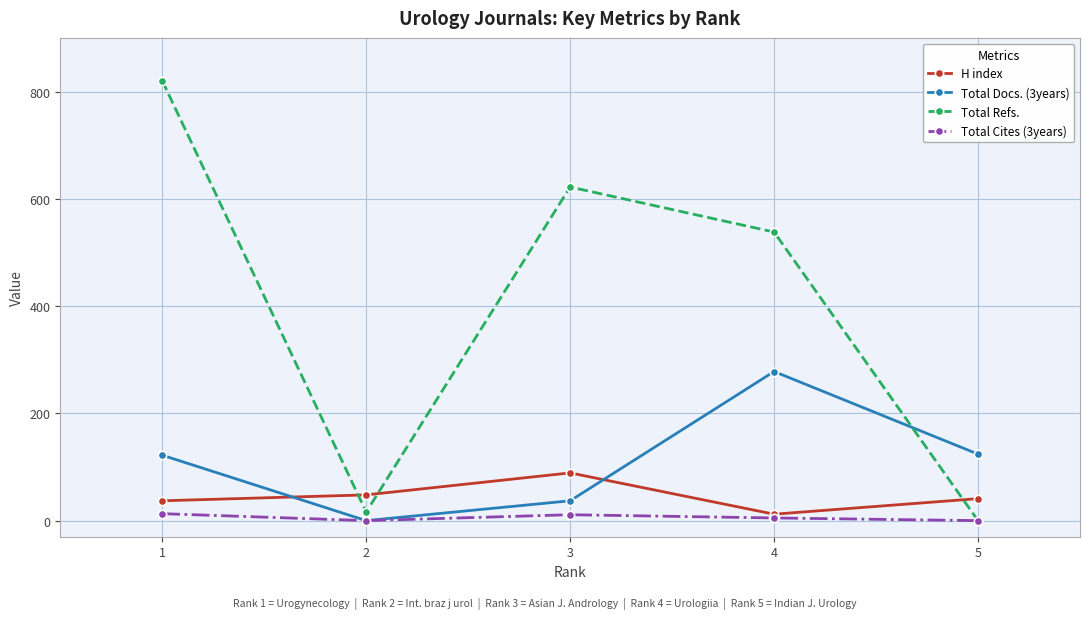

What is the value of the Total Docs. (3years) point at the 3rd from the left?

37